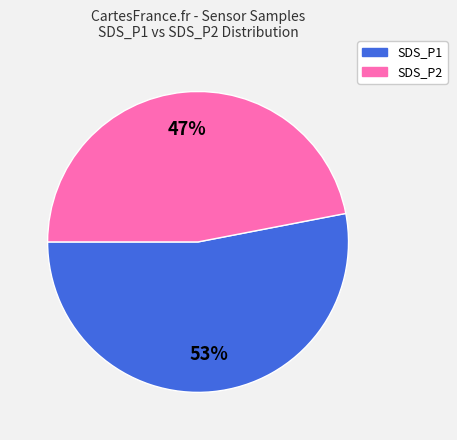

Which slice is the largest?

SDS_P1